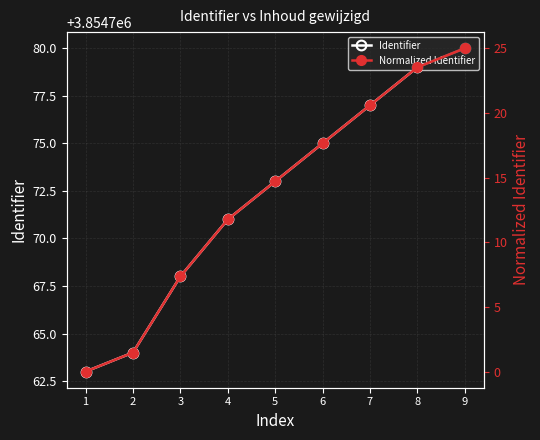

True or false: Normalized Identifier and Identifier cross at least once.

False